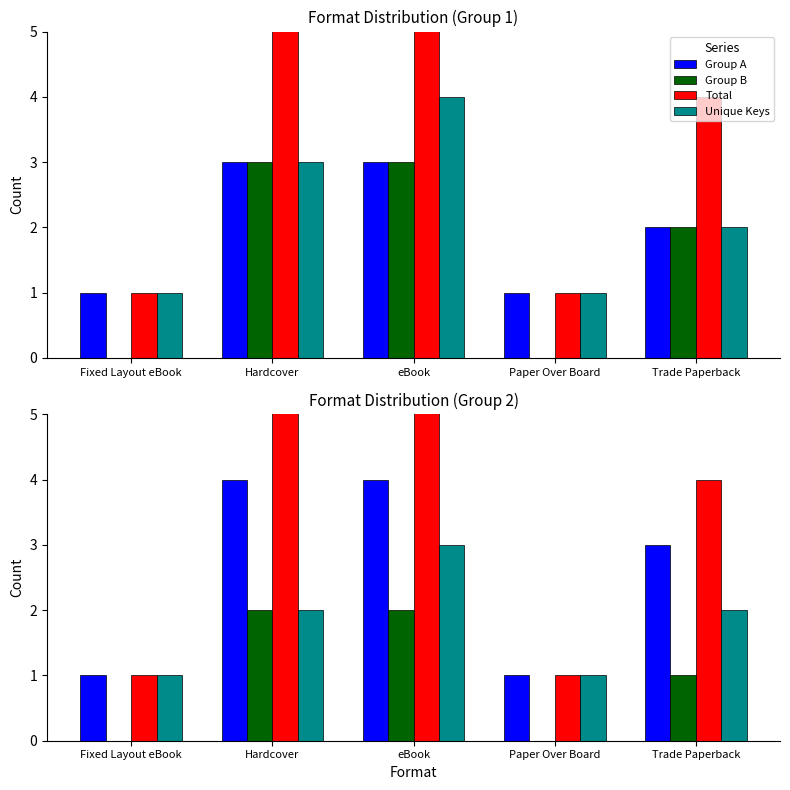

Is the value of Unique Keys at Fixed Layout eBook greater than the value of Group B at Fixed Layout eBook?

Yes